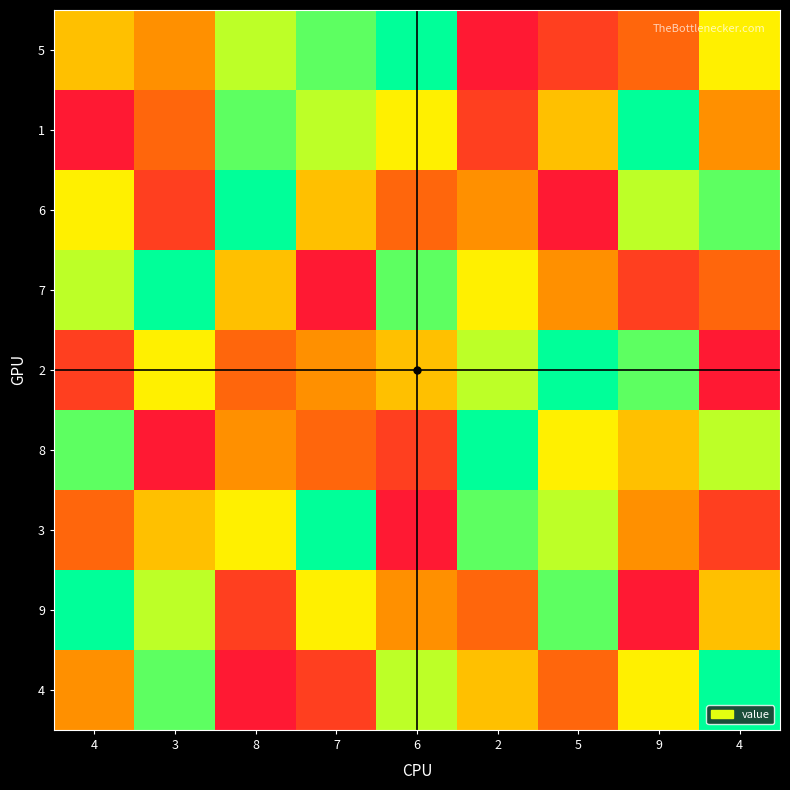

Reading left to right, transcribe all the data shown in this chart.

5: 4=5	3=4	8=7	7=8	6=9	2=1	5=2	9=3	4=6
1: 4=1	3=3	8=8	7=7	6=6	2=2	5=5	9=9	4=4
6: 4=6	3=2	8=9	7=5	6=3	2=4	5=1	9=7	4=8
7: 4=7	3=9	8=5	7=1	6=8	2=6	5=4	9=2	4=3
2: 4=2	3=6	8=3	7=4	6=5	2=7	5=9	9=8	4=1
8: 4=8	3=1	8=4	7=3	6=2	2=9	5=6	9=5	4=7
3: 4=3	3=5	8=6	7=9	6=1	2=8	5=7	9=4	4=2
9: 4=9	3=7	8=2	7=6	6=4	2=3	5=8	9=1	4=5
4: 4=4	3=8	8=1	7=2	6=7	2=5	5=3	9=6	4=9